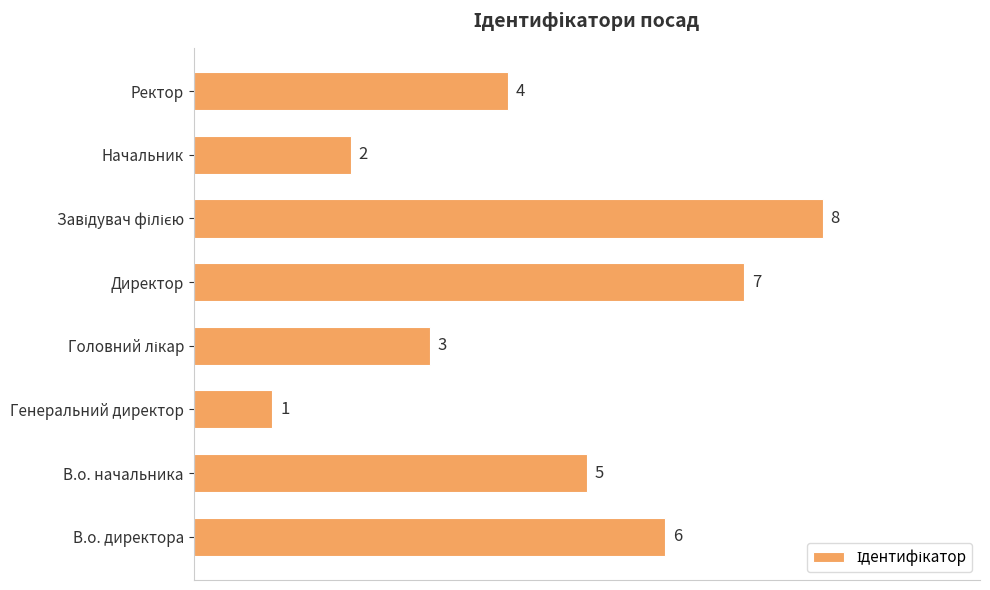

What is the minimum value shown in the chart?

1